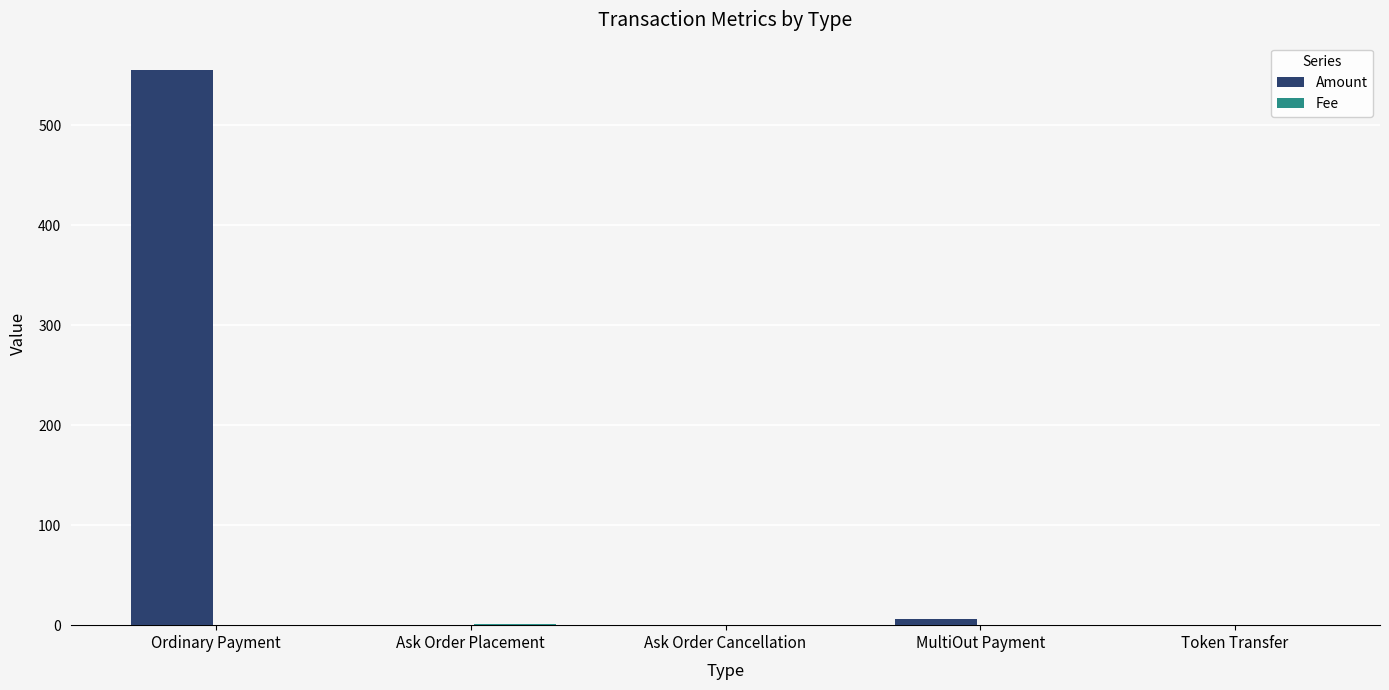

True or false: Amount has a value of 555.0 at Ordinary Payment.

True